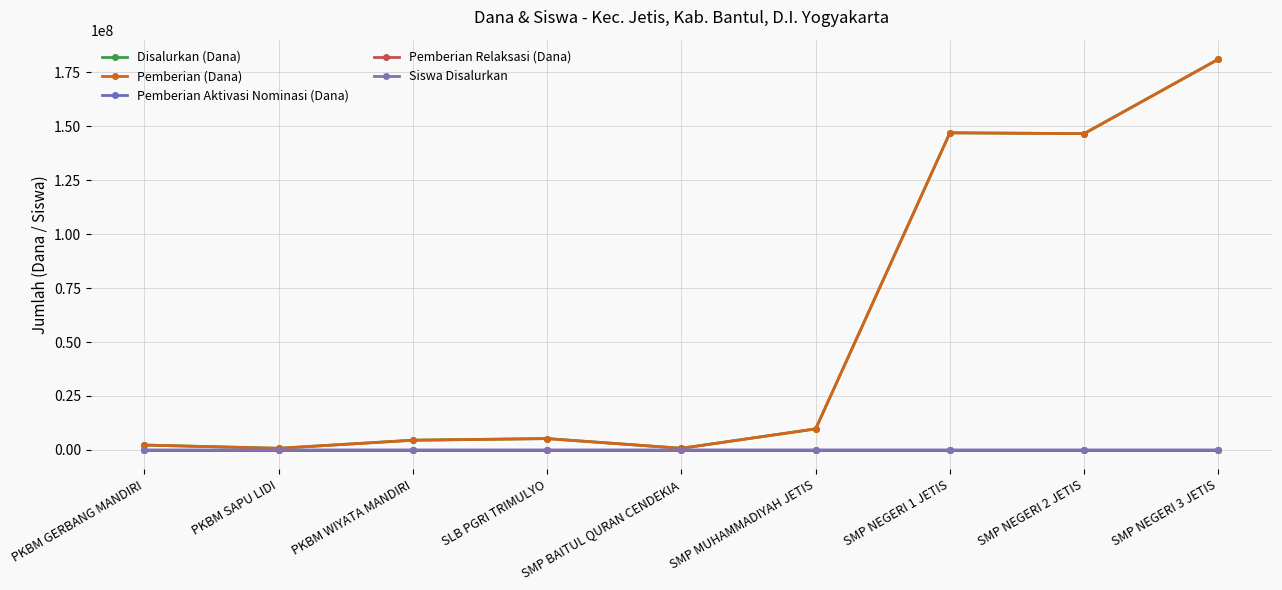

What position from the right is SLB PGRI TRIMULYO?

6